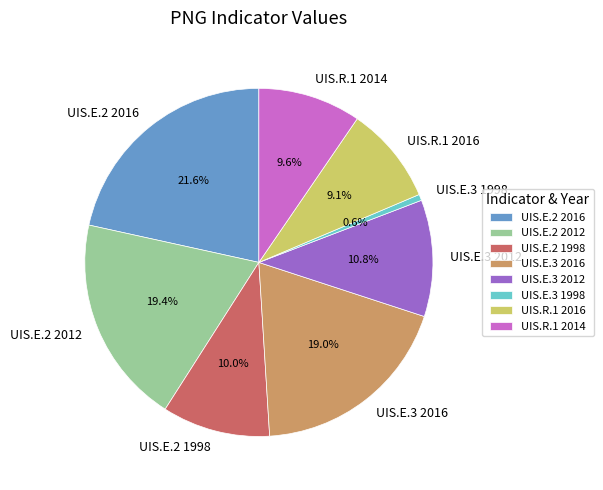

What is the smallest slice in the pie chart?

UIS.E.3 1998